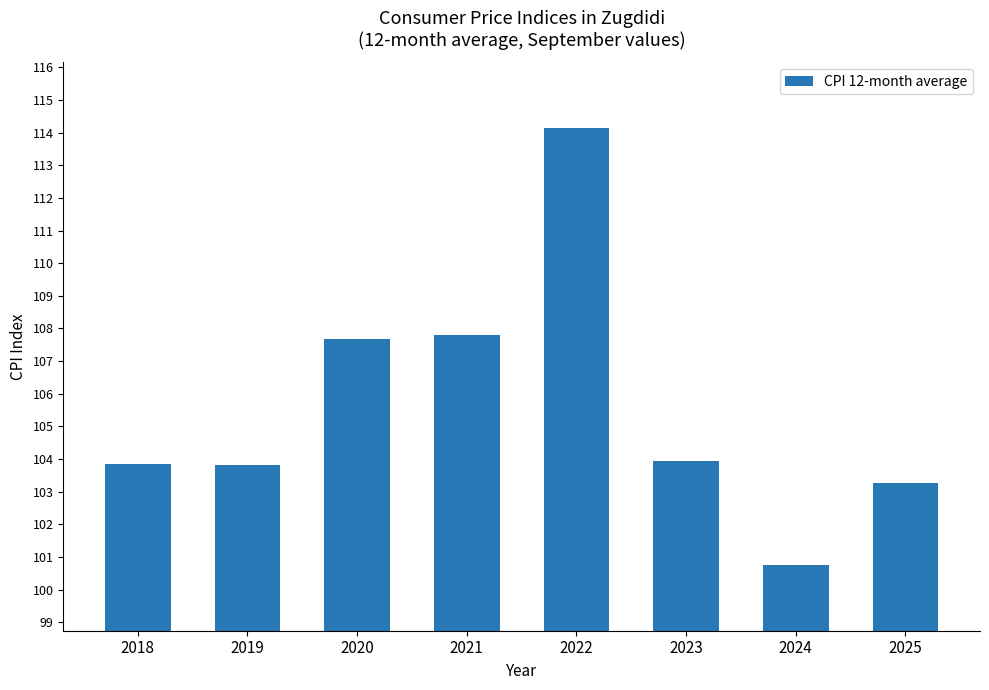

The value at 2023 is 103.9. True or false?

True